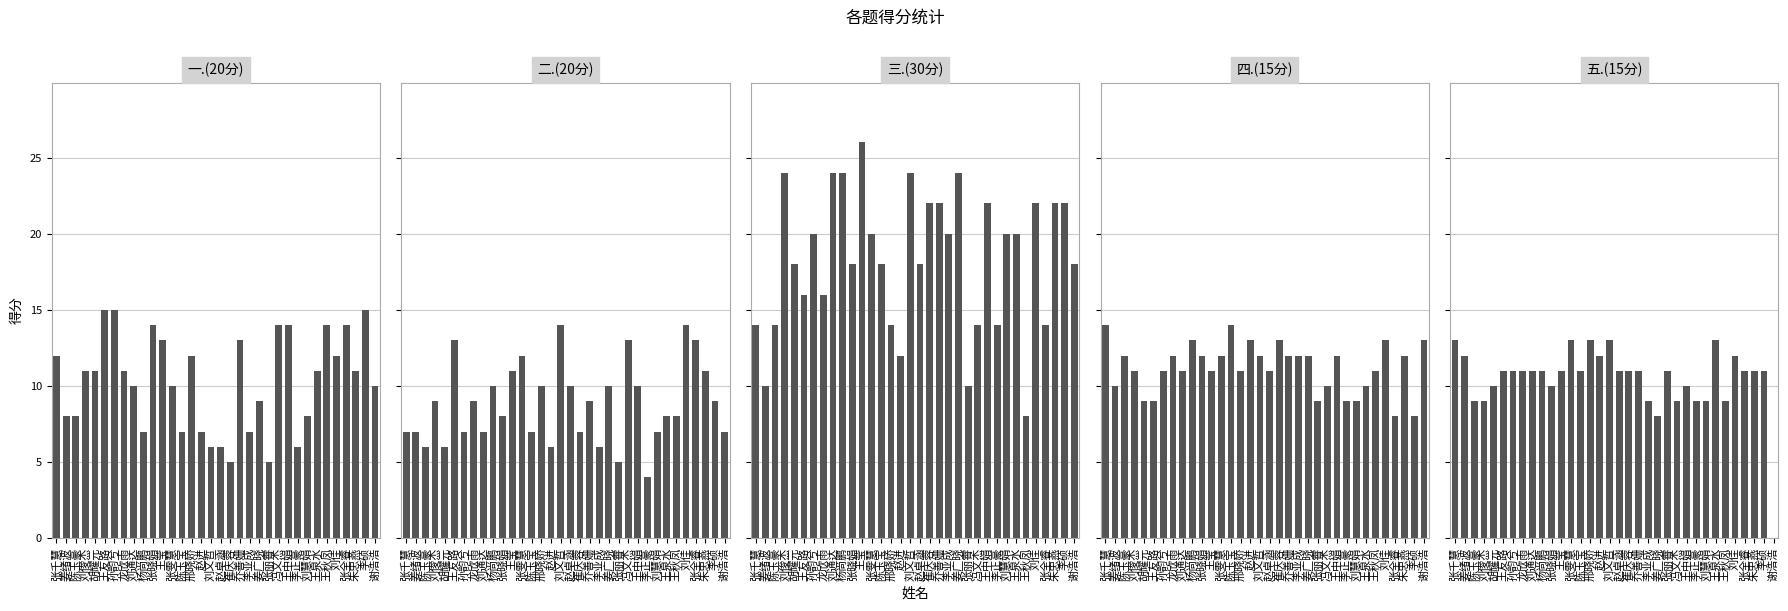

True or false: 三.(30分) has a value of 18 at 陈玉宝.

True